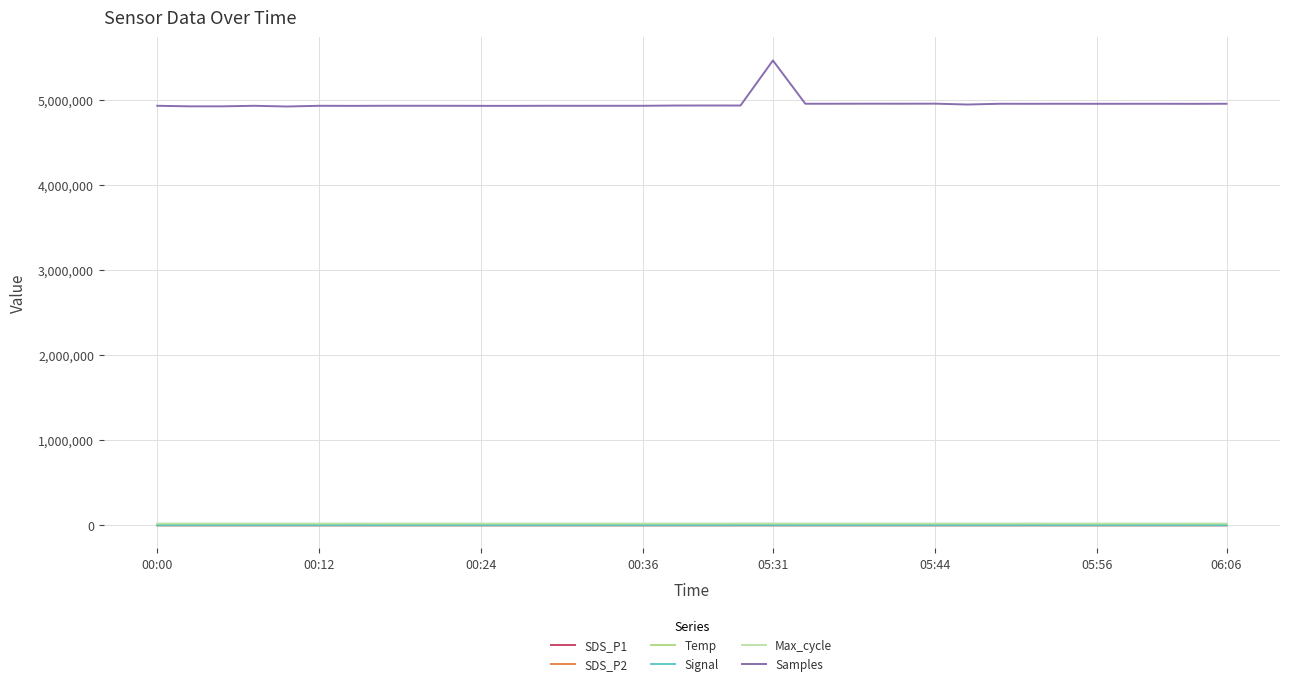

How many distinct data groups are displayed?

6